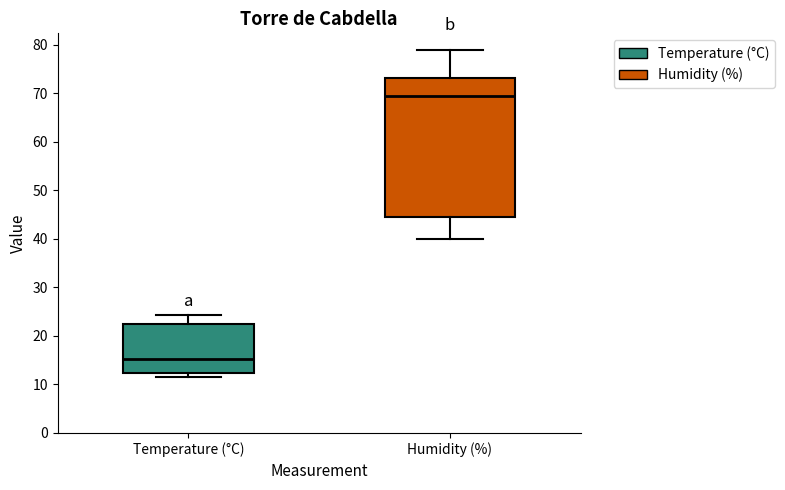

Which box has the lowest median line?

Temperature (°C)